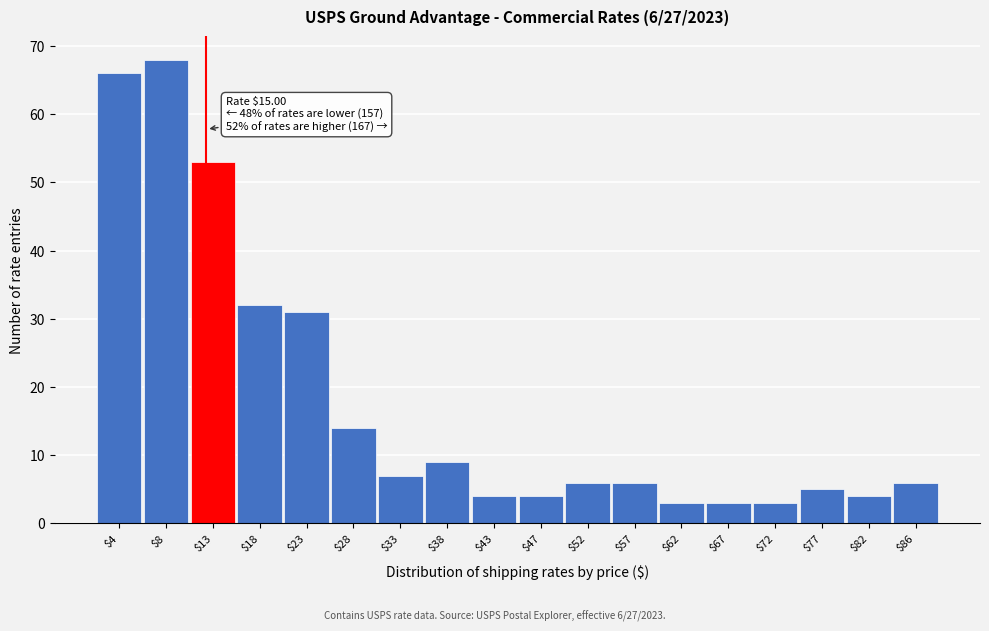

Reading left to right, transcribe all the data shown in this chart.

66	68	53	32	31	14	7	9	4	4	6	6	3	3	3	5	4	6